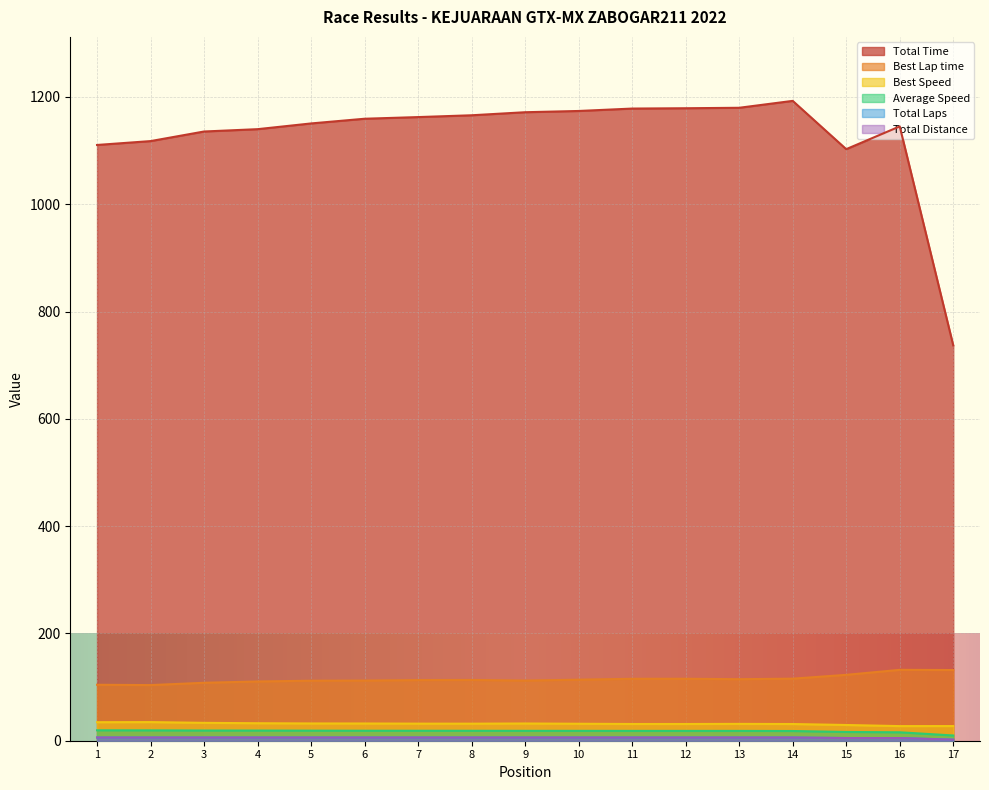

True or false: Total Laps has more than 0 interior local peaks.

False